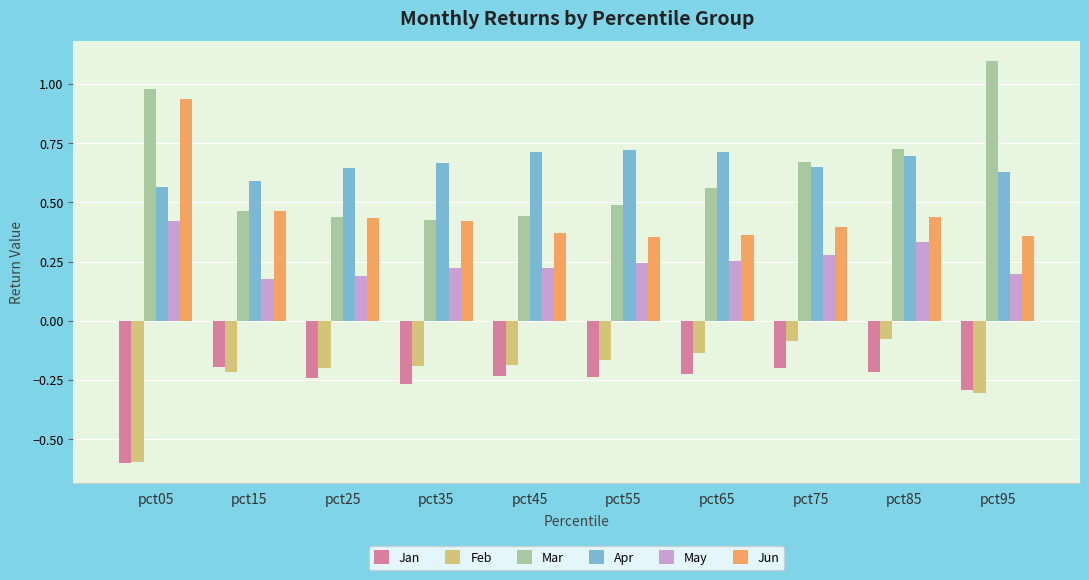

What is the value of the Mar bar at the 10th from the left?

1.1